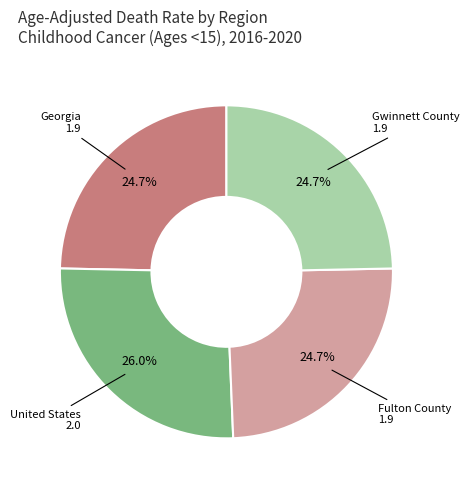

The Fulton County slice represents 25% of the pie. True or false?

True